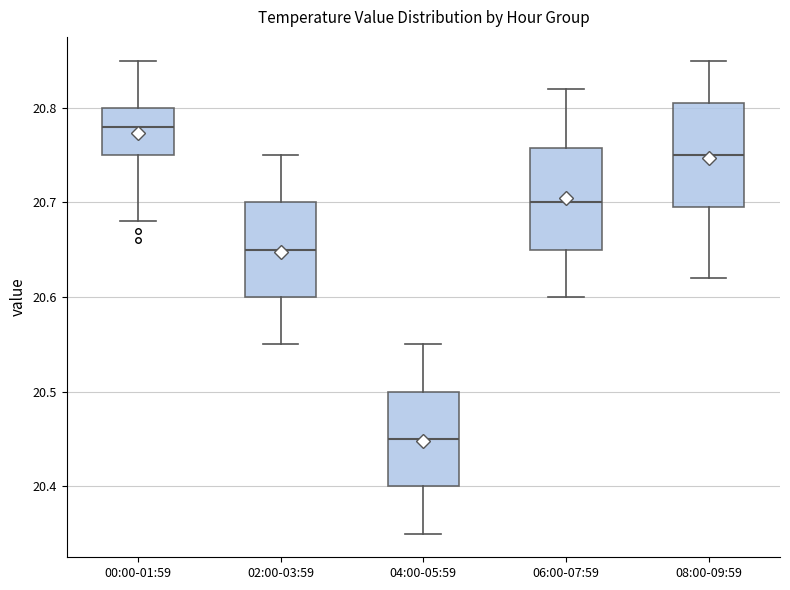

Reading left to right, read every box against the y-axis: the position of its median line, the range the box covers, and the ends of its whiskers. The values are not printed on the chart, so give them approximately, as read against the axis.

00:00-01:59: median 20.78, box 20.75 to 20.80, whiskers 20.68 to 20.85
02:00-03:59: median 20.65, box 20.60 to 20.70, whiskers 20.55 to 20.75
04:00-05:59: median 20.45, box 20.40 to 20.50, whiskers 20.35 to 20.55
06:00-07:59: median 20.70, box 20.65 to 20.76, whiskers 20.60 to 20.82
08:00-09:59: median 20.75, box 20.70 to 20.81, whiskers 20.62 to 20.85